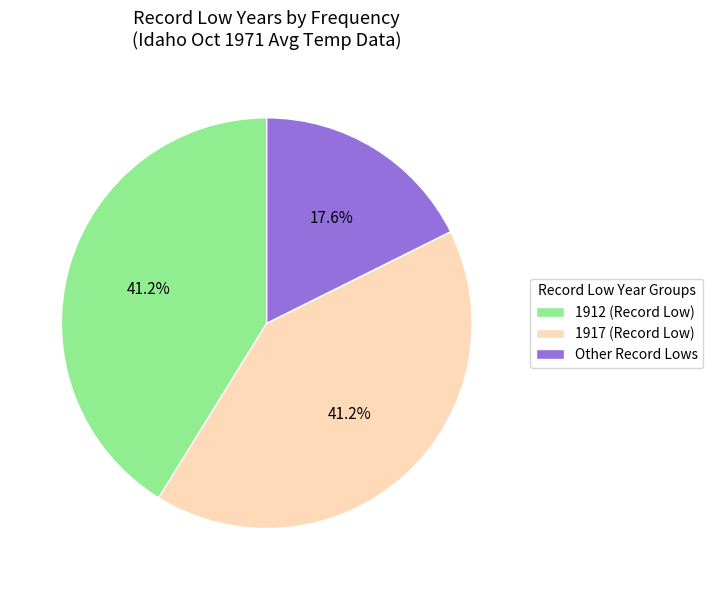

Is there any slice that represents more than half of the pie?

No